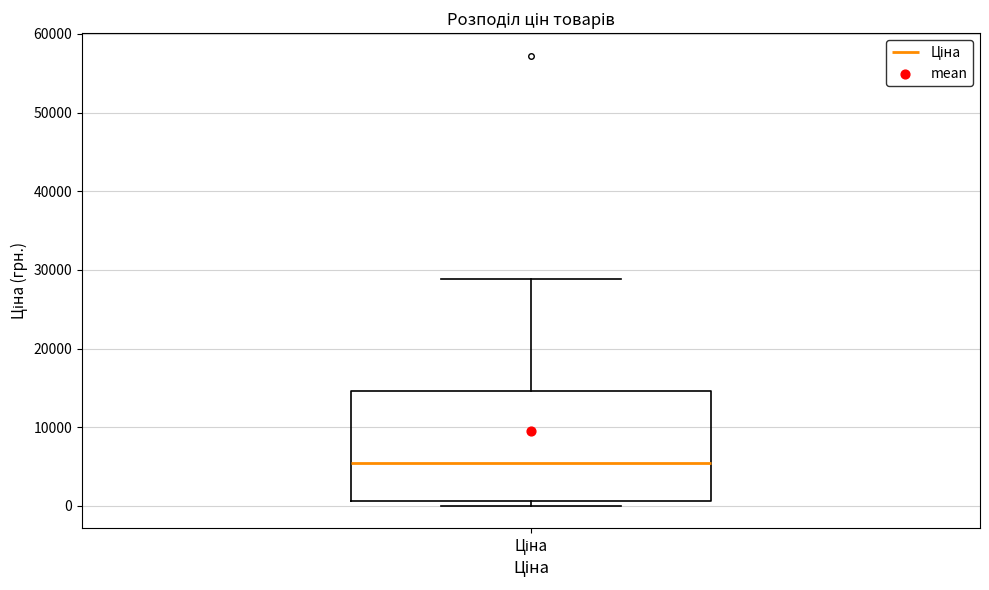

Read this box plot against the y-axis: the position of the median line, the range covered by the box, and the ends of both whiskers. The values are not printed on the chart, so give them approximately, as read against the axis.

median 5000, box 1000 to 15000, whiskers 0 to 29000